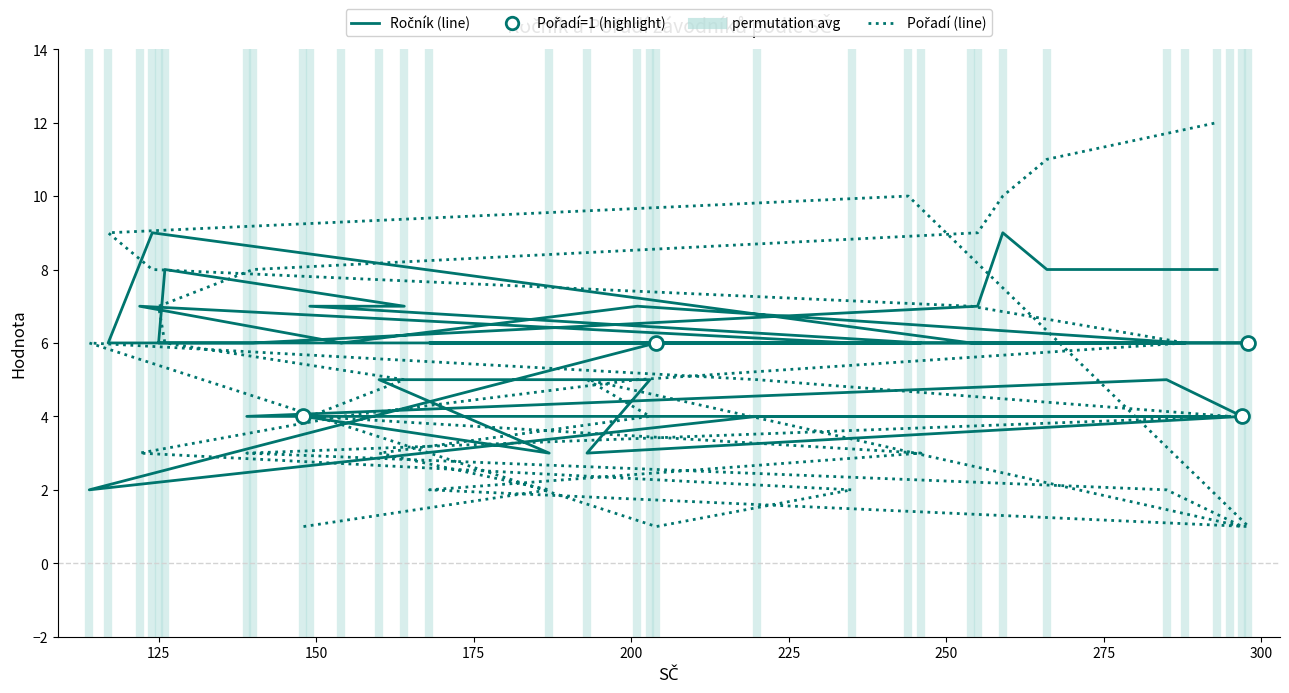

What is the sum of all Pořadí values?

169